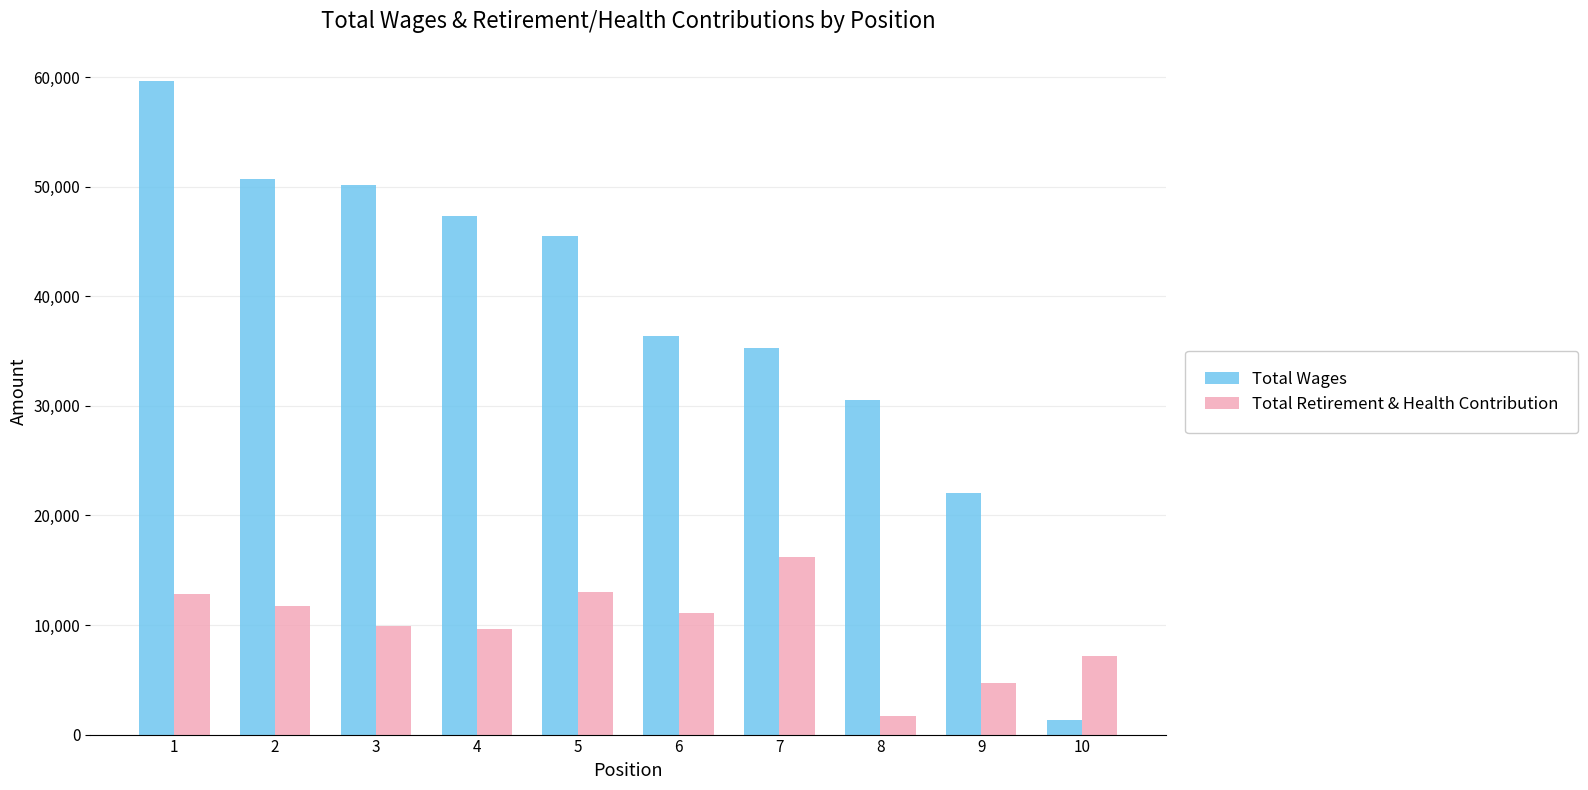

List the series in order of their peak value, highest first.

Total Wages, Total Retirement & Health Contribution